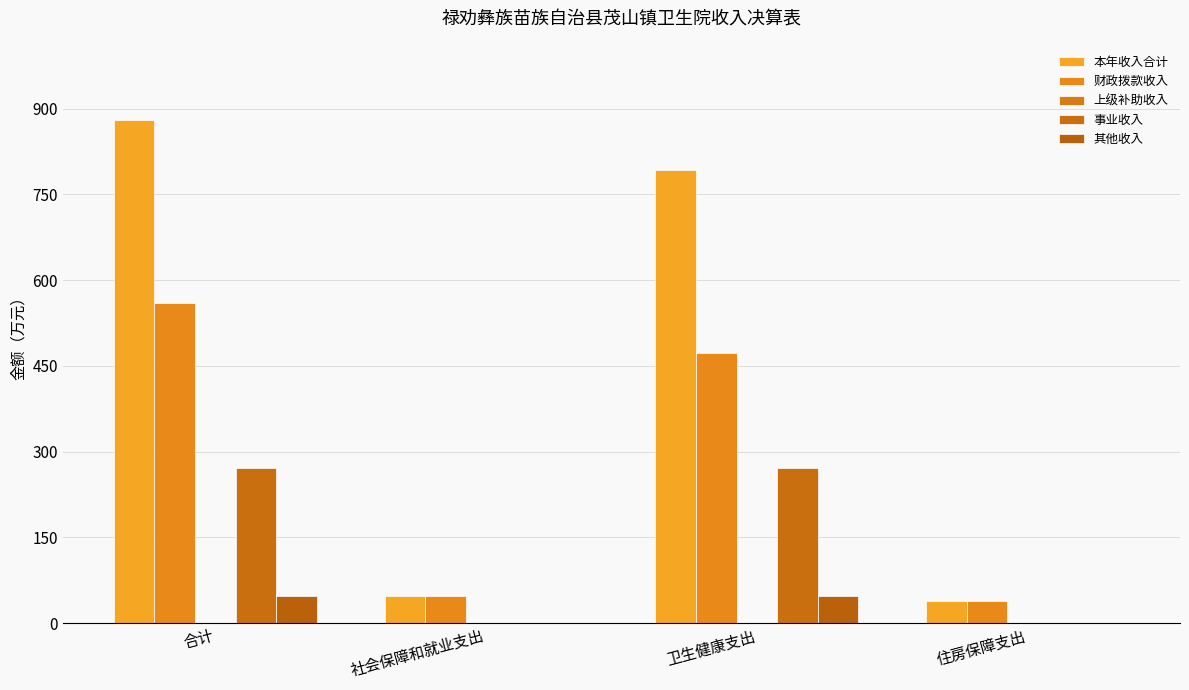

What is the sum of all 财政拨款收入 values?

1119.2